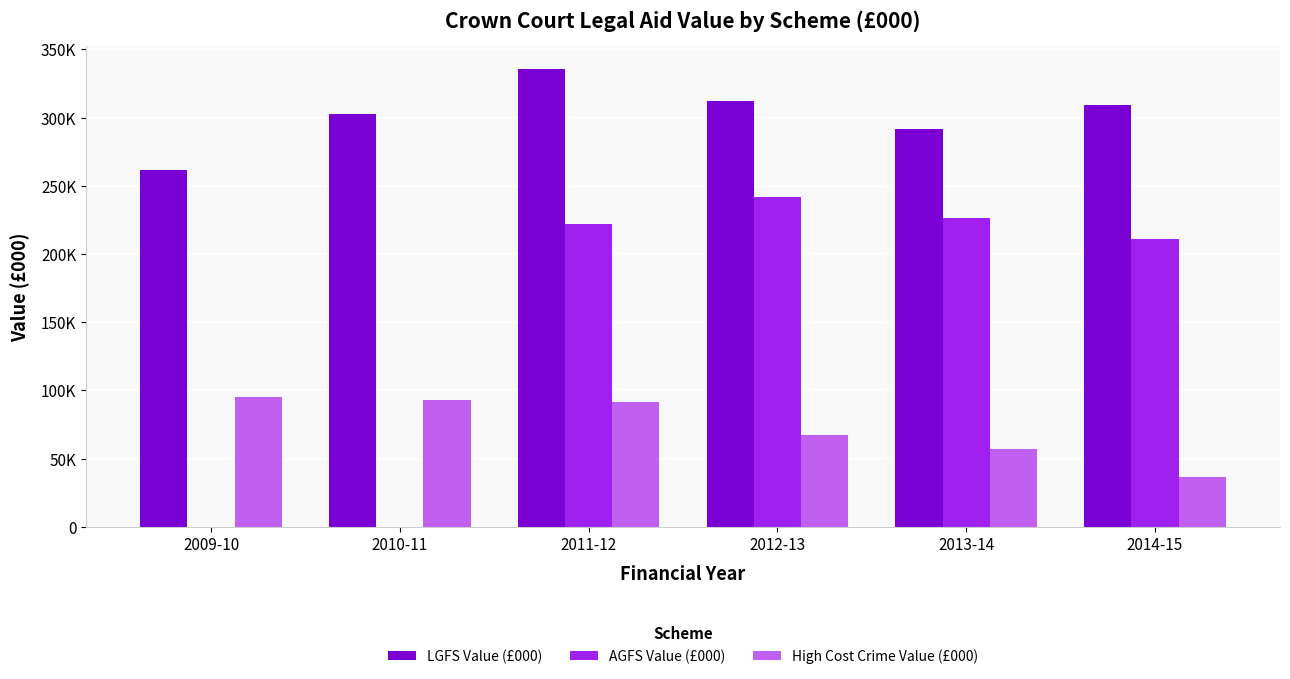

Are the bars horizontal?

No